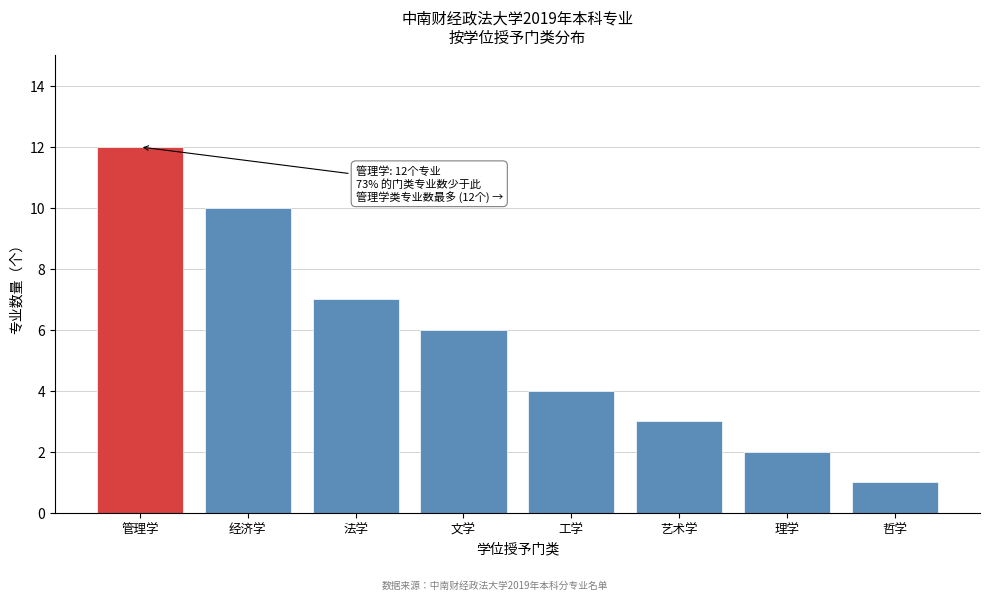

Reading right to left, extract all data points from this chart.

1	2	3	4	6	7	10	12